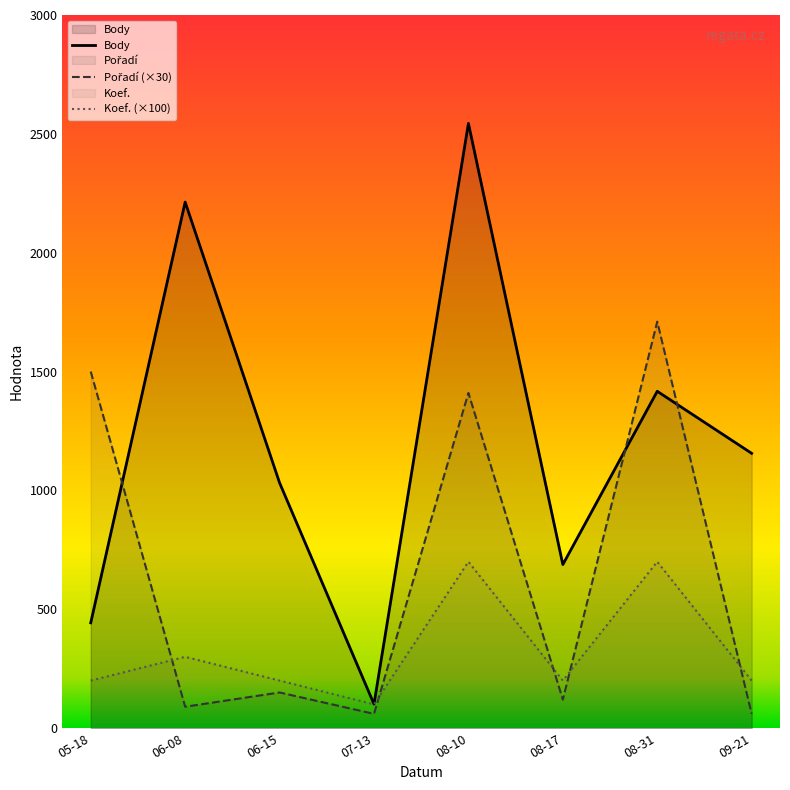

What is the greatest value displayed?

2544